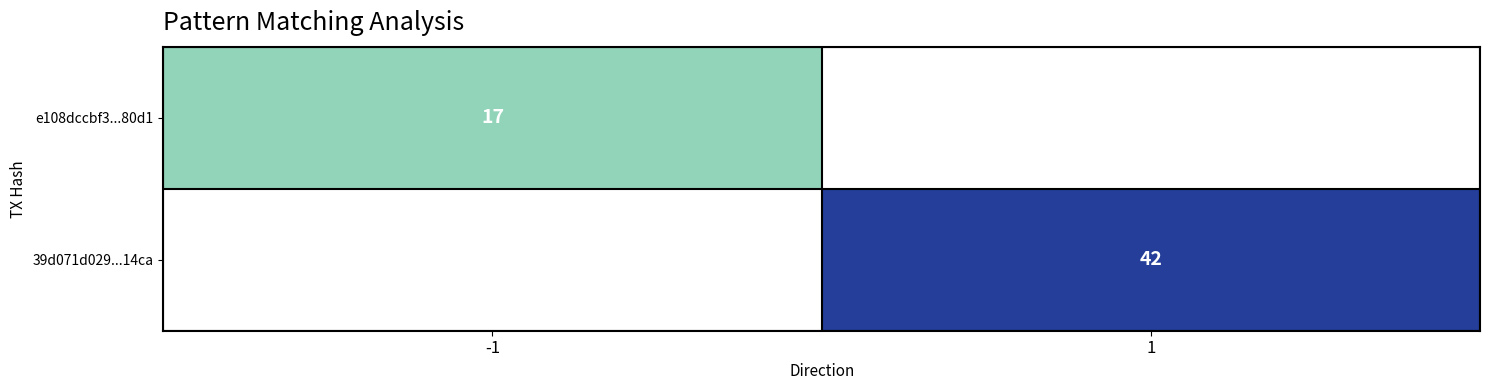

The e108dccbf3...80d1 series shows 24.5 at -1. True or false?

False